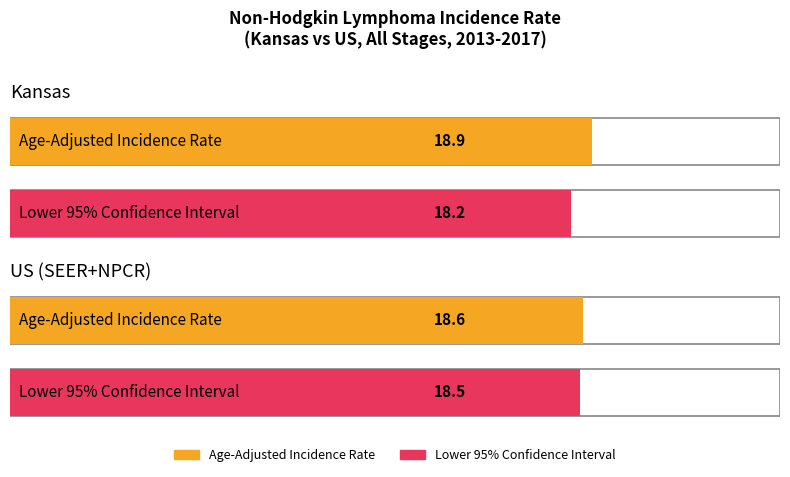

Between Kansas and US (SEER+NPCR), which is larger?

Kansas